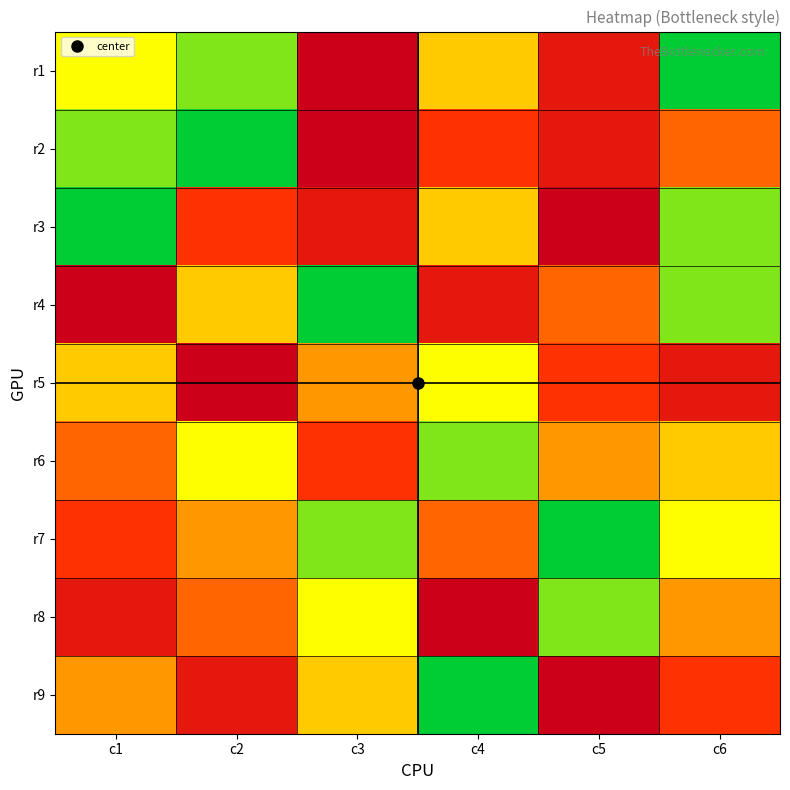

Reading right to left, list all the values displayed in this chart.

r1: c6=1	c5=8	c4=4	c3=9	c2=2	c1=3
r2: c6=6	c5=8	c4=7	c3=9	c2=1	c1=2
r3: c6=2	c5=9	c4=4	c3=8	c2=7	c1=1
r4: c6=2	c5=6	c4=8	c3=1	c2=4	c1=9
r5: c6=8	c5=7	c4=3	c3=5	c2=9	c1=4
r6: c6=4	c5=5	c4=2	c3=7	c2=3	c1=6
r7: c6=3	c5=1	c4=6	c3=2	c2=5	c1=7
r8: c6=5	c5=2	c4=9	c3=3	c2=6	c1=8
r9: c6=7	c5=9	c4=1	c3=4	c2=8	c1=5